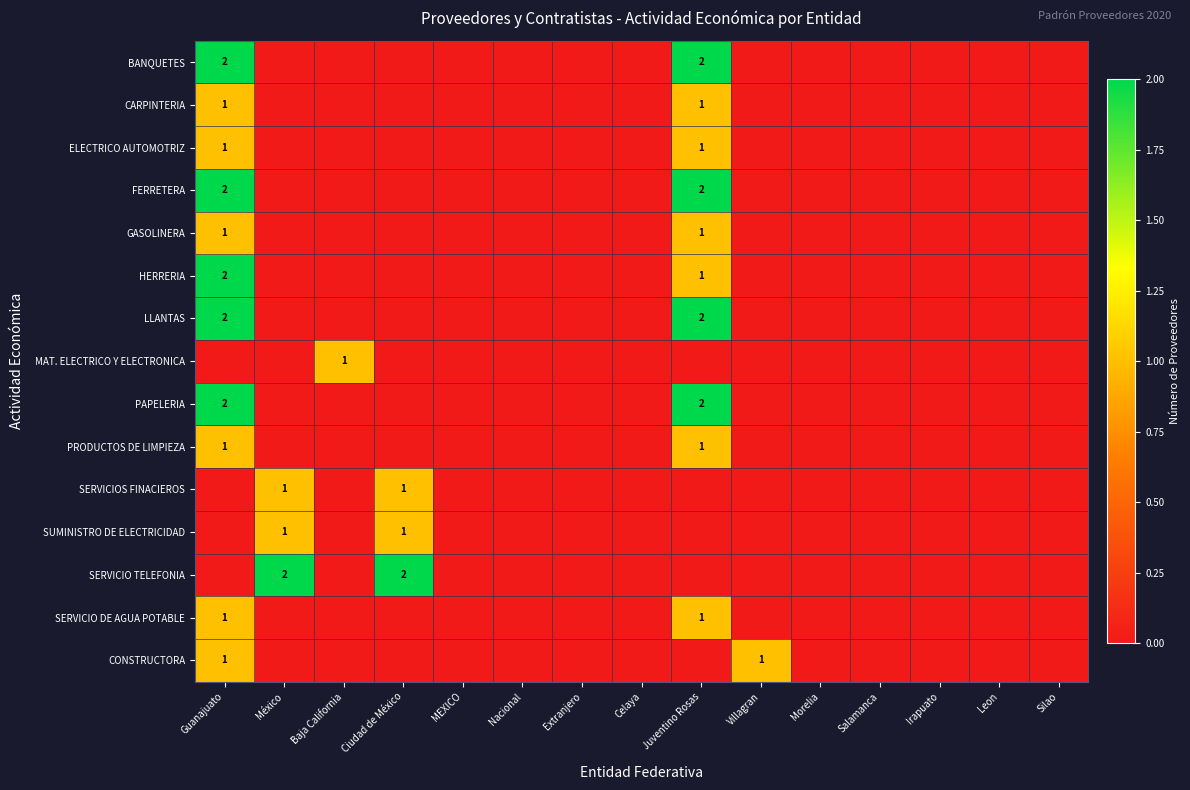

At Silao, list the series in order from smallest to largest.

BANQUETES, CARPINTERIA, ELECTRICO AUTOMOTRIZ, FERRETERA, GASOLINERA, HERRERIA, LLANTAS, MAT. ELECTRICO Y ELECTRONICA, PAPELERIA, PRODUCTOS DE LIMPIEZA, SERVICIOS FINACIEROS, SUMINISTRO DE ELECTRICIDAD, SERVICIO TELEFONIA, SERVICIO DE AGUA POTABLE, CONSTRUCTORA